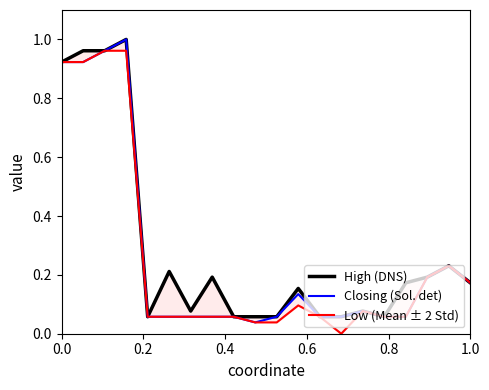

What are all the series names shown in the legend?

High (DNS), Closing (Sol. det), Low (Mean ± 2 Std)